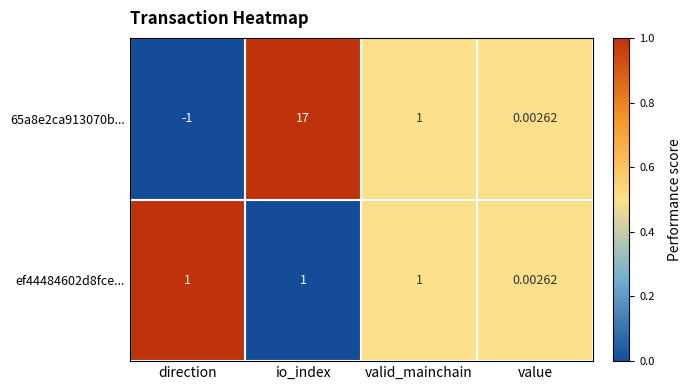

Which category has the highest value across all series?

io_index